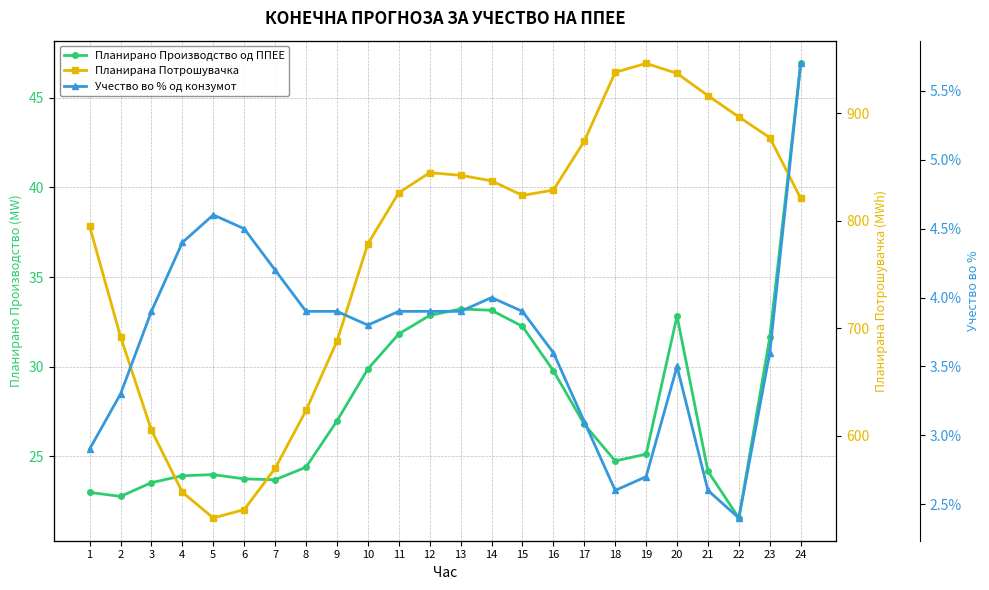

Read the Планирана Потрошувачка value at 8.

623.5